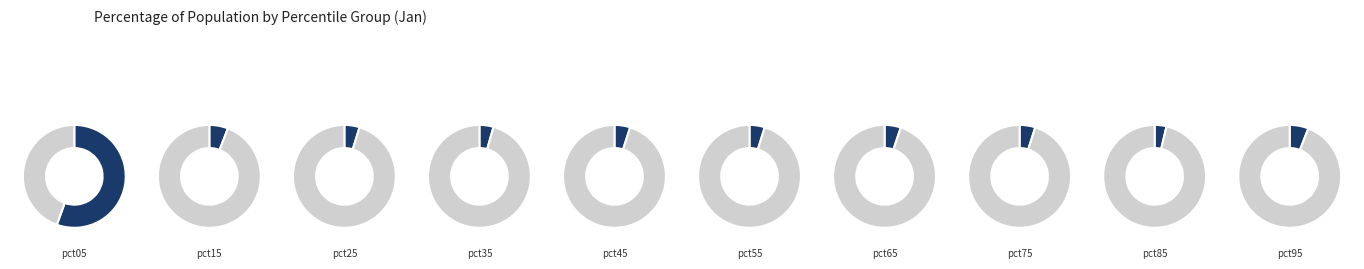

Which category accounts for the majority?

pct05